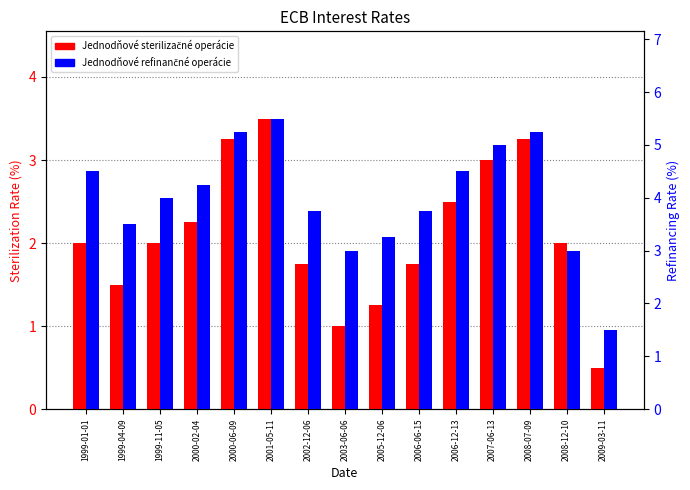

What is the sum of the Jednodňové refinančné operácie values at 1999-04-09 and 2000-02-04?

7.8